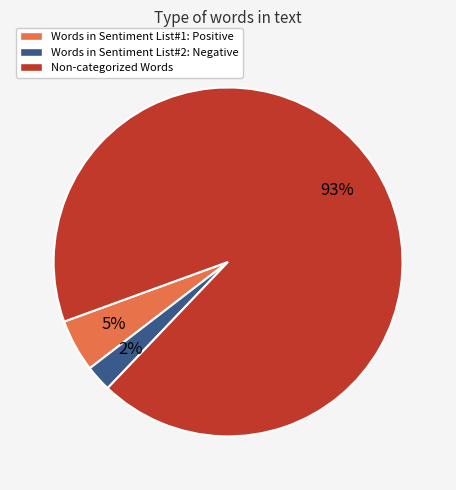

Which category has the smallest portion of the pie?

Words in Sentiment List#2: Negative